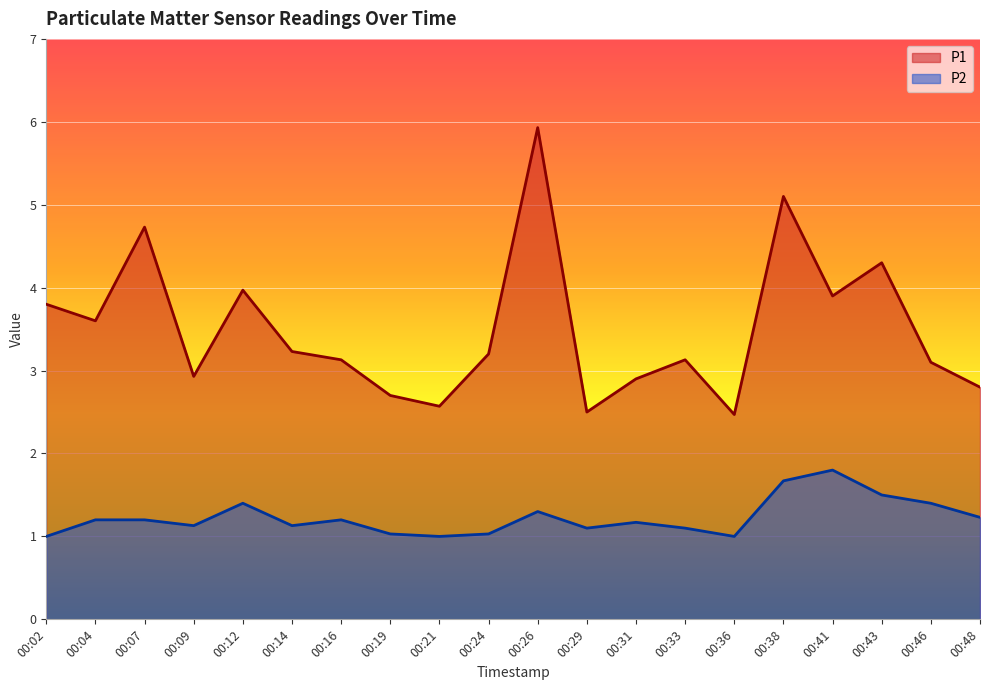

True or false: P2 and P1 intersect in this chart.

False